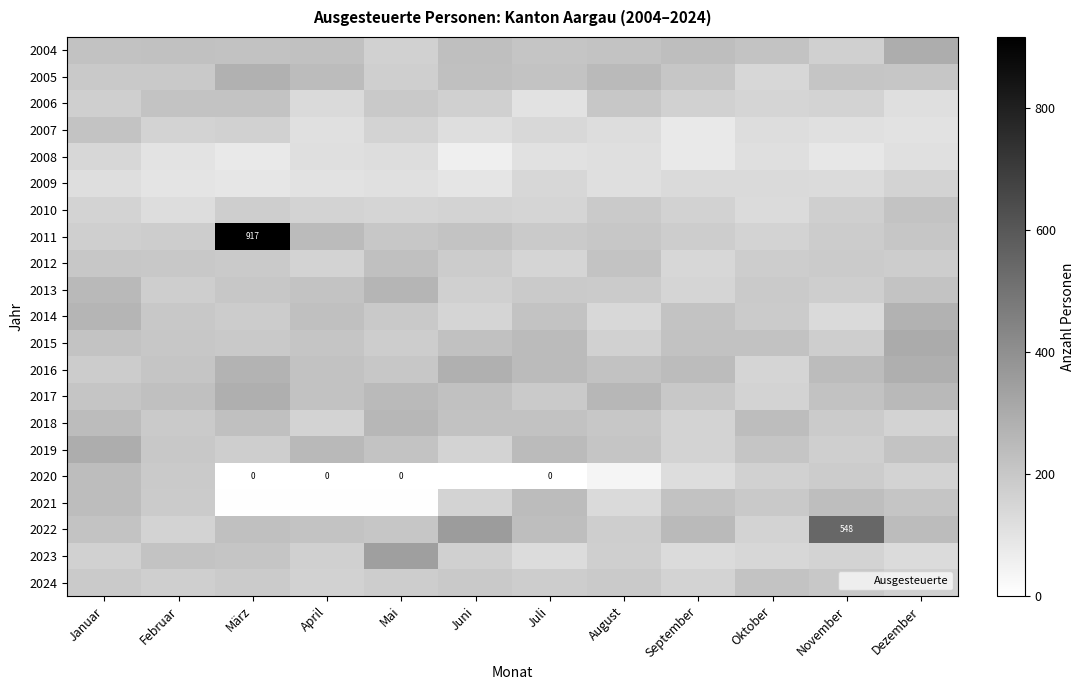

How many values in the 2009 series exceed 119?

5